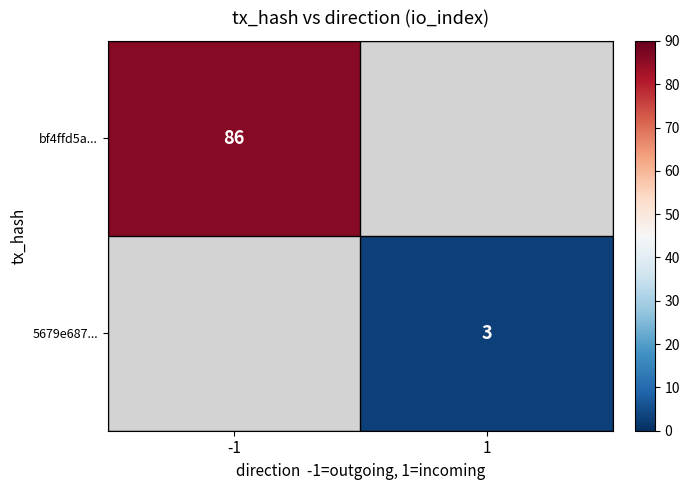

The bf4ffd5a... series shows 39 at -1. True or false?

False